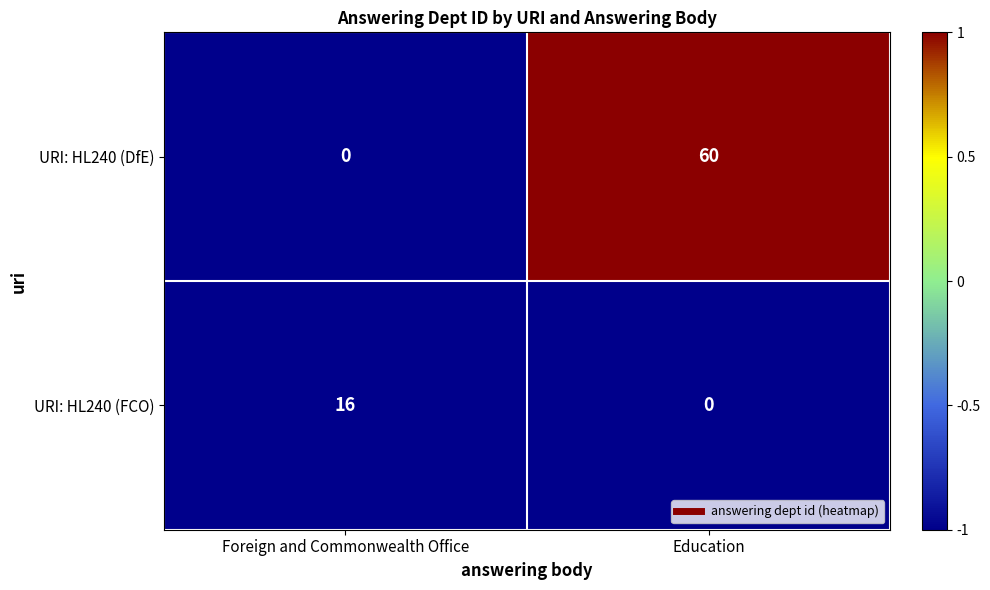

Which series has the largest total across all categories?

URI: HL240 (DfE)